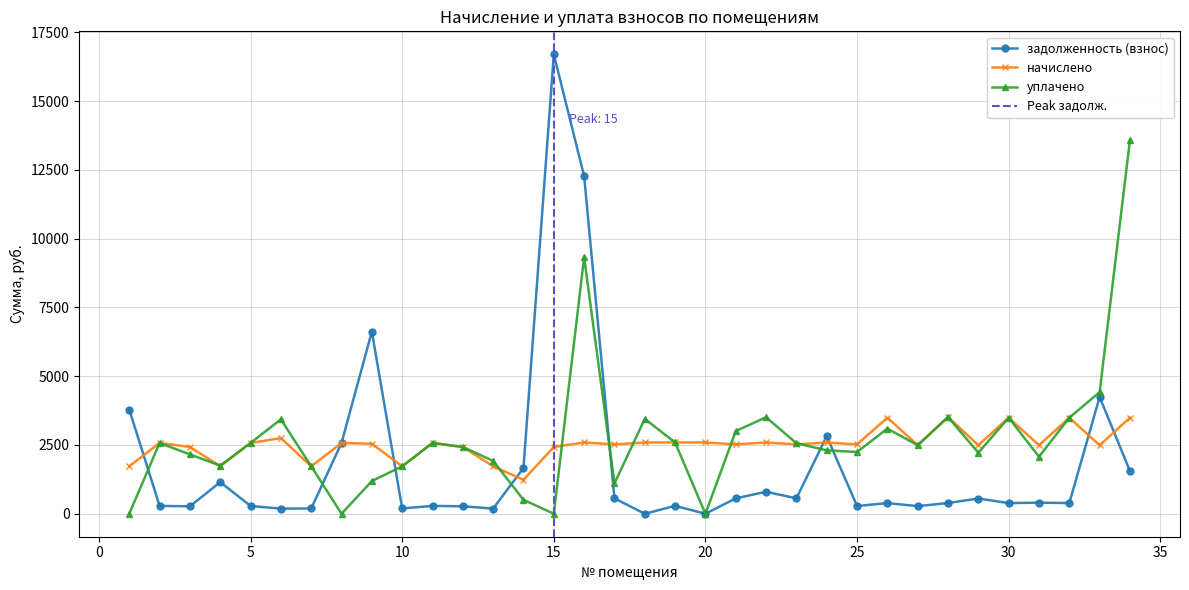

At which category does the chart reach its minimum across all series?

18